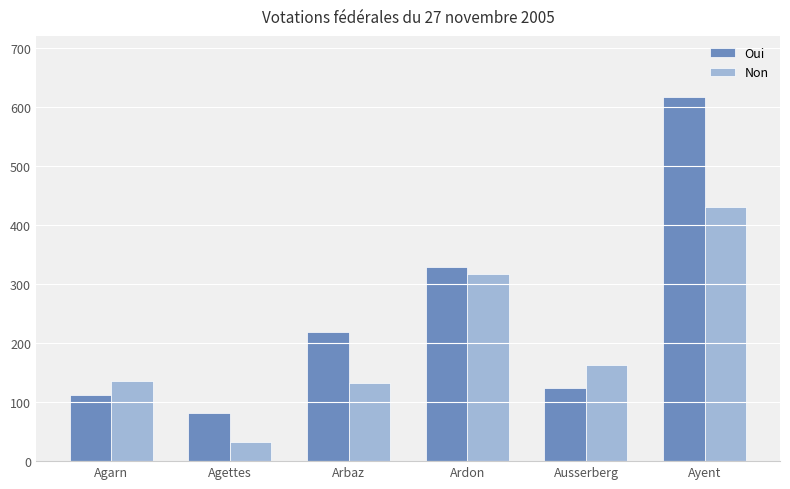

What is the difference between the Oui values at Ardon and Agarn?

216